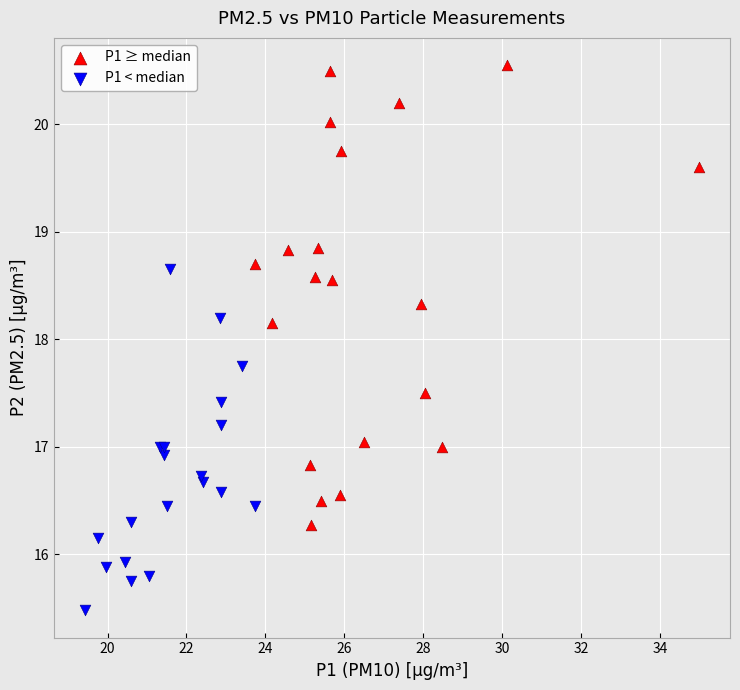

Which series reaches the minimum Y coordinate?

P1 < median